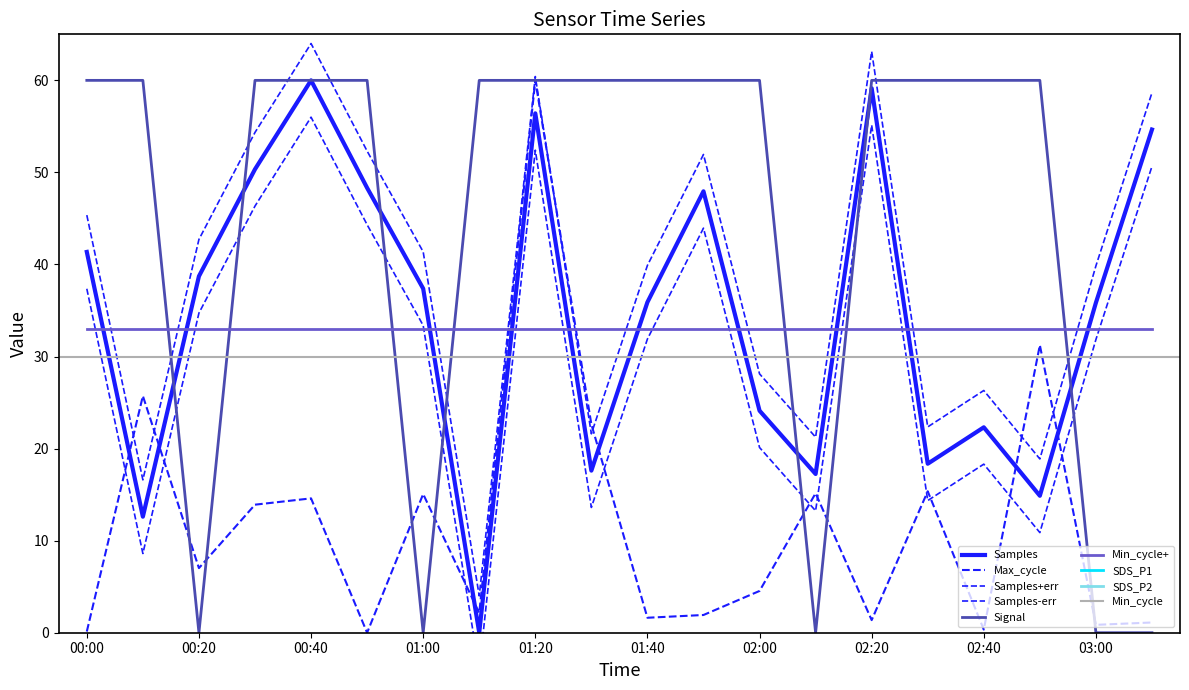

What is the sum of all Max_cycle values?

234.7